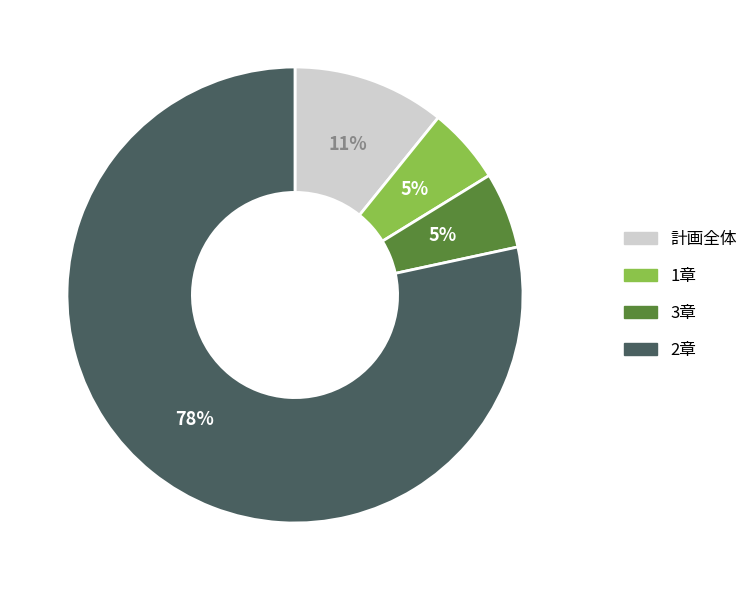

Is 3章 the majority of the pie?

No